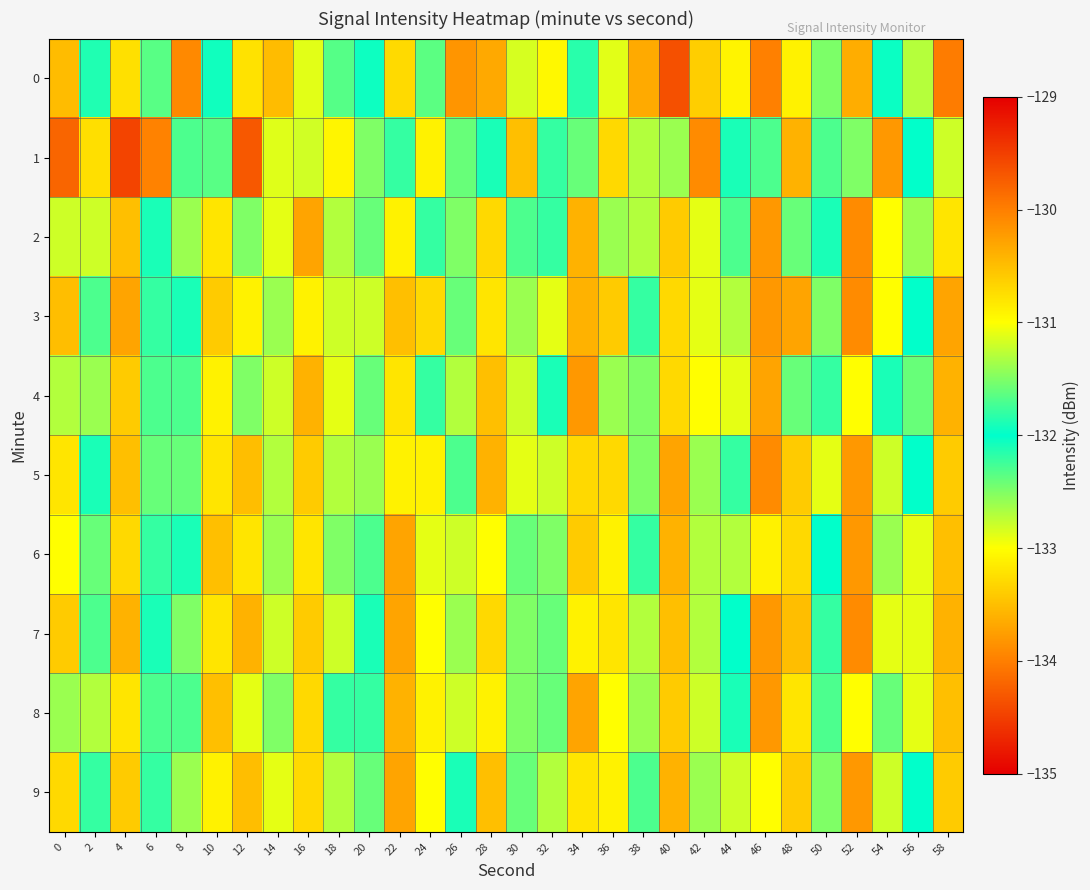

Rank the series at 52 from lowest to highest value.

2, 3, 7, 5, 6, 9, 0, 4, 8, 1